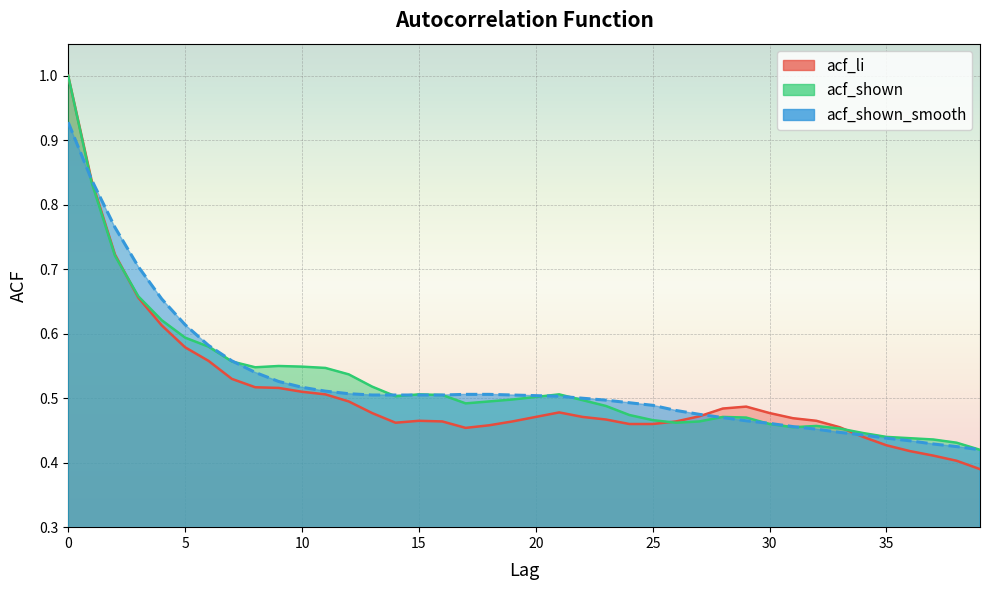

Between 14 and 16, which is larger?

16